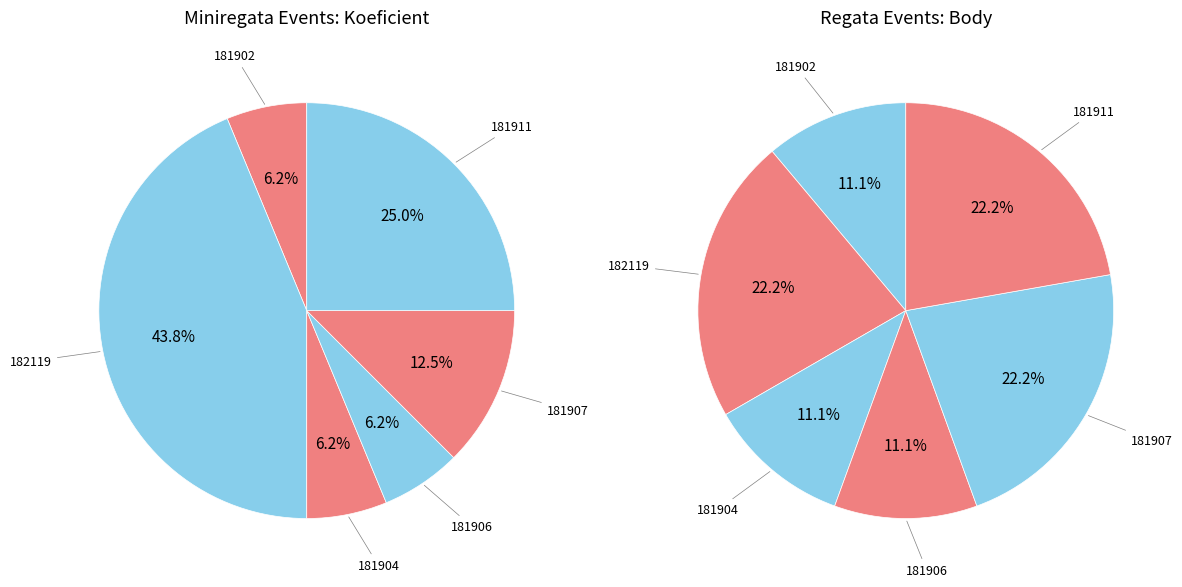

Do 181906 and 182119 together represent more than half of the pie?

No